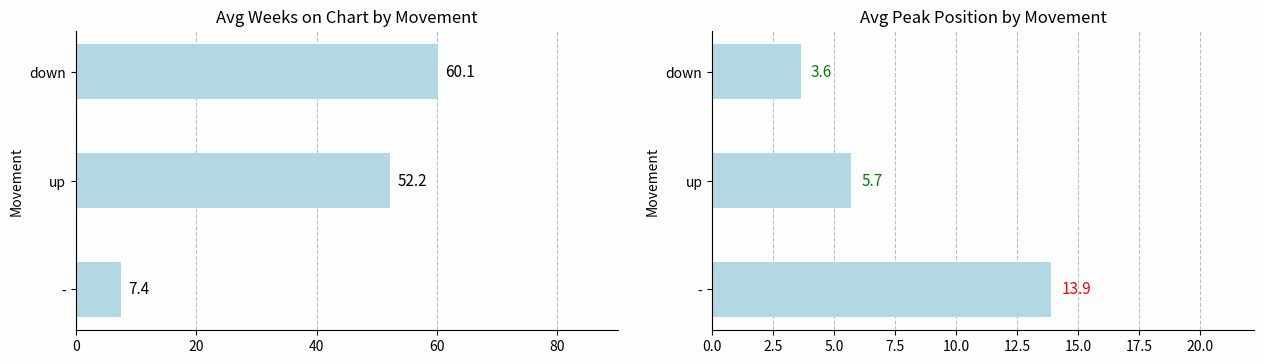

How many bars are there in total?

6